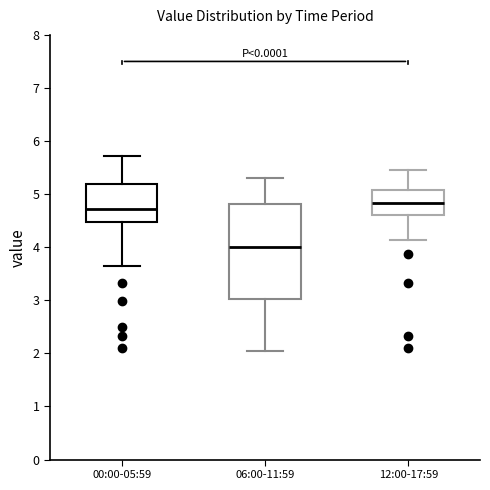

Where does the lower whisker of the box for 00:00-05:59 end on the y-axis? The values are not printed on the chart, so give them approximately, as read against the axis.

3.6